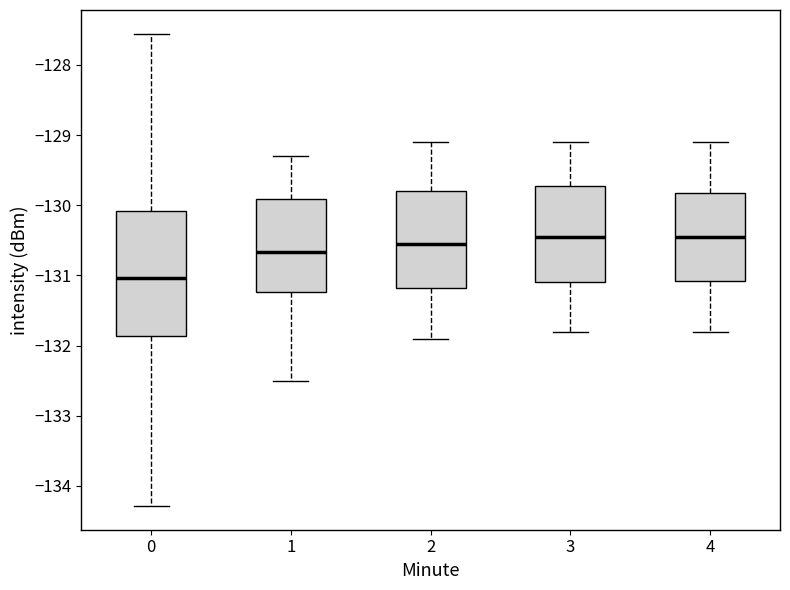

Reading left to right, transcribe this box plot: for each box, give where its median line is, the range the box spans, and where its two whiskers end, as read against the y-axis. The values are not printed on the chart, so give them approximately, as read against the axis.

0: median -131.0, box -131.9 to -130.1, whiskers -134.3 to -127.6
1: median -130.7, box -131.2 to -129.9, whiskers -132.5 to -129.3
2: median -130.5, box -131.2 to -129.8, whiskers -131.9 to -129.1
3: median -130.4, box -131.1 to -129.7, whiskers -131.8 to -129.1
4: median -130.4, box -131.1 to -129.8, whiskers -131.8 to -129.1